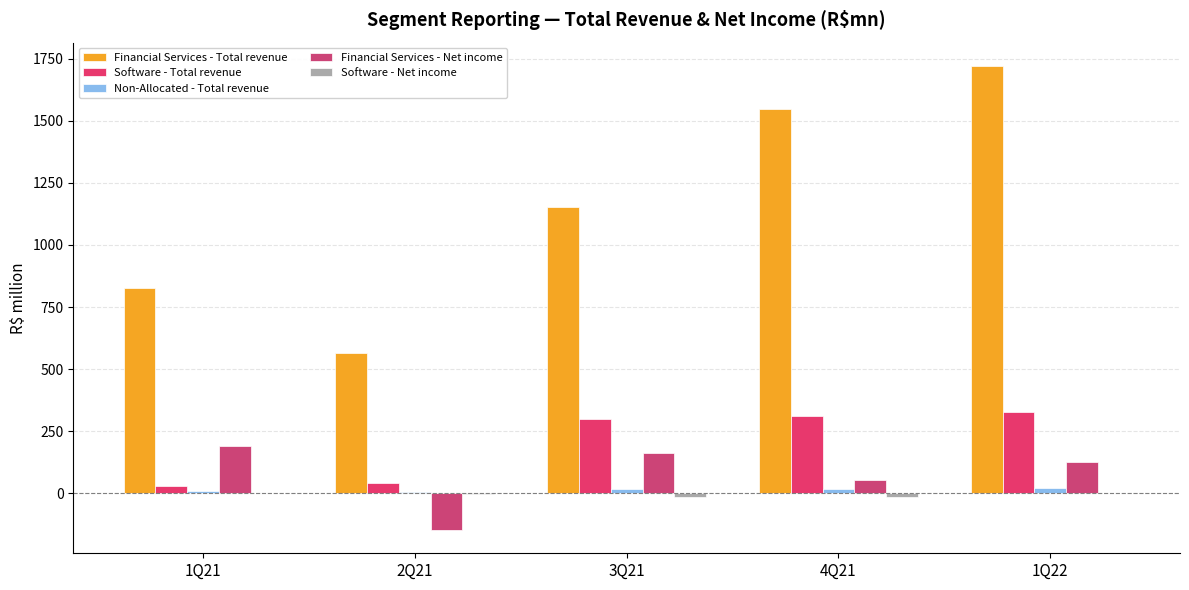

Are the bars horizontal?

No